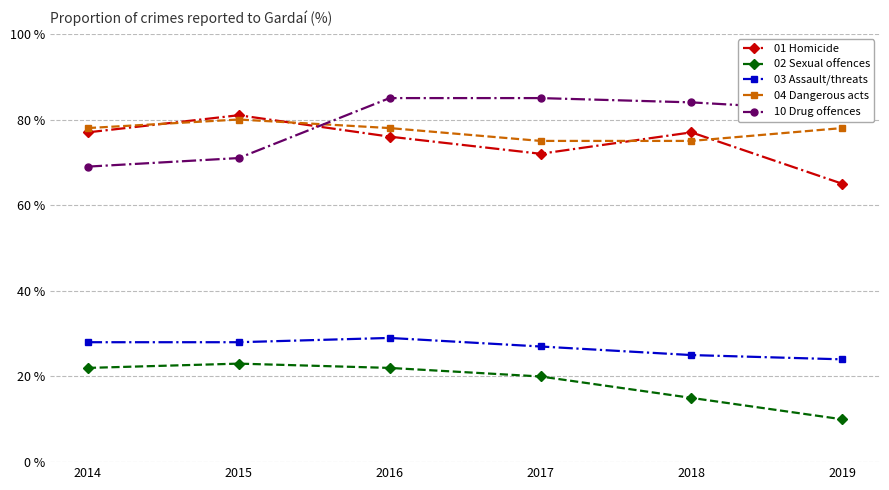

What is the maximum value shown in the chart?

85